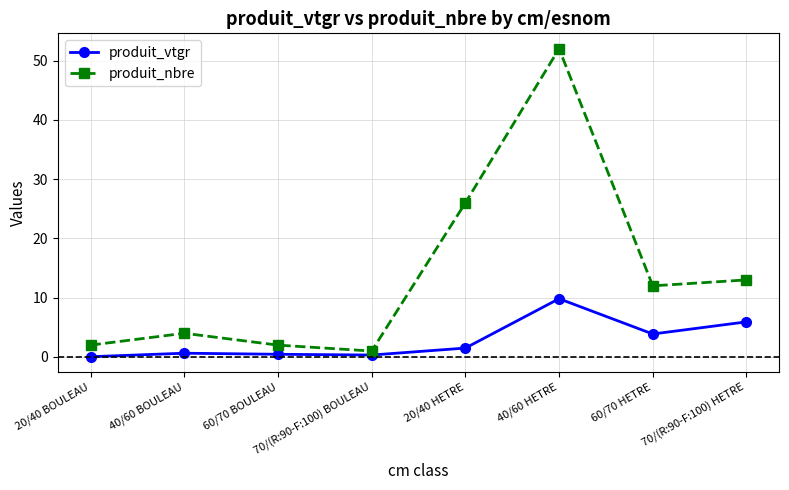

What is the difference between the second highest and second lowest values in the produit_nbre series?

24.0